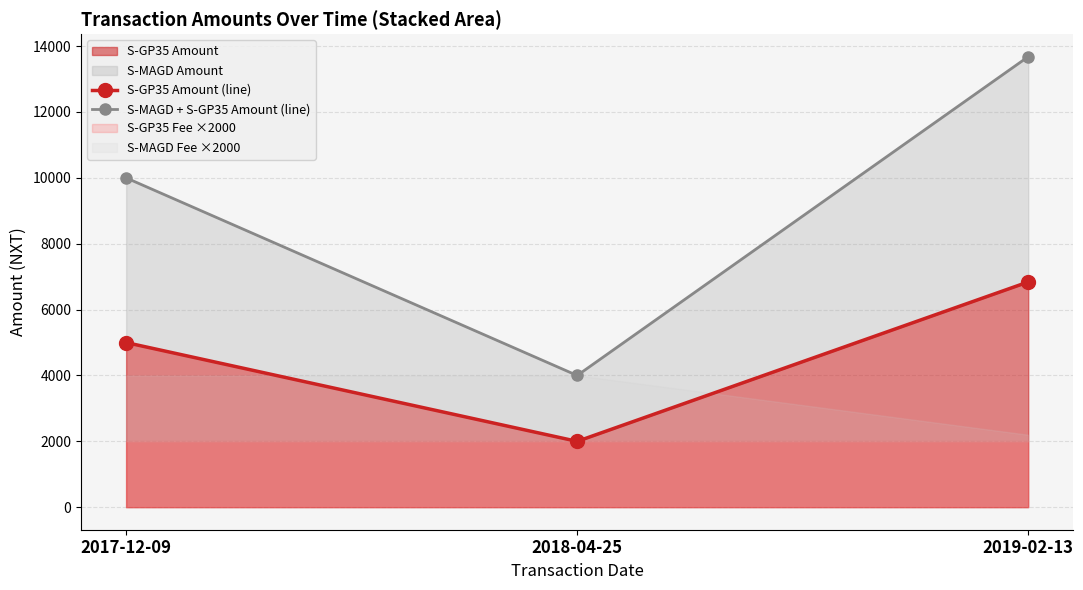

Between 2017-12-09 and 2019-02-13, which series saw the biggest shift?

S-MAGD + S-GP35 Amount (line)